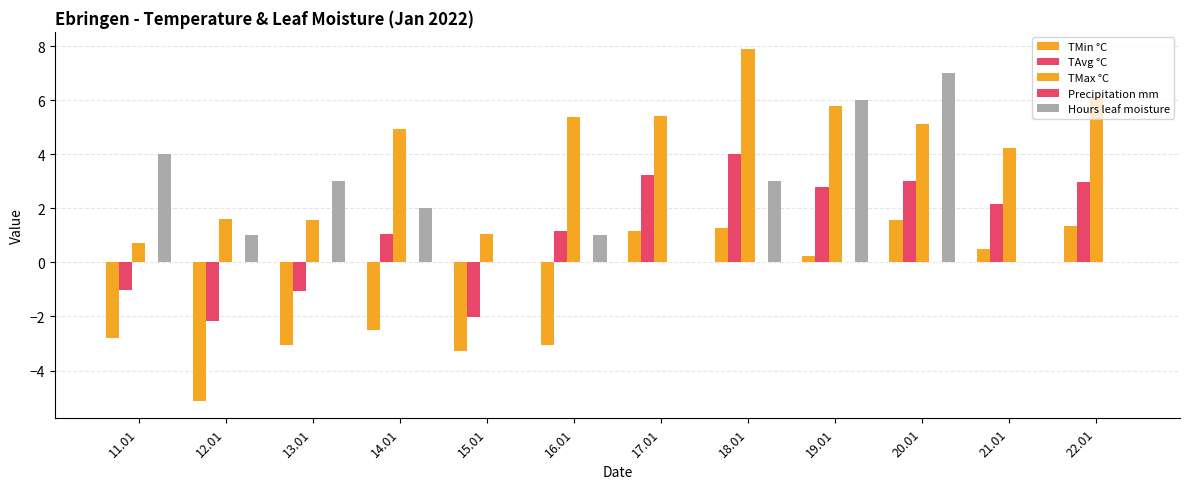

At which category does the chart reach its minimum across all series?

12.01